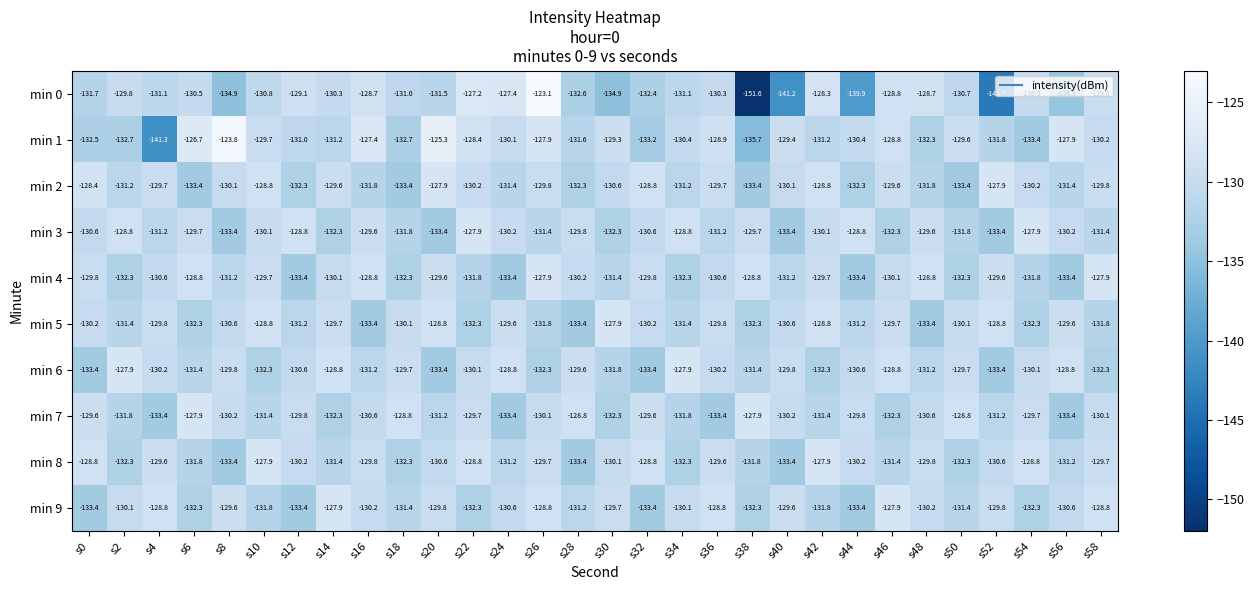

At which label does min 1 reach its minimum?

s4